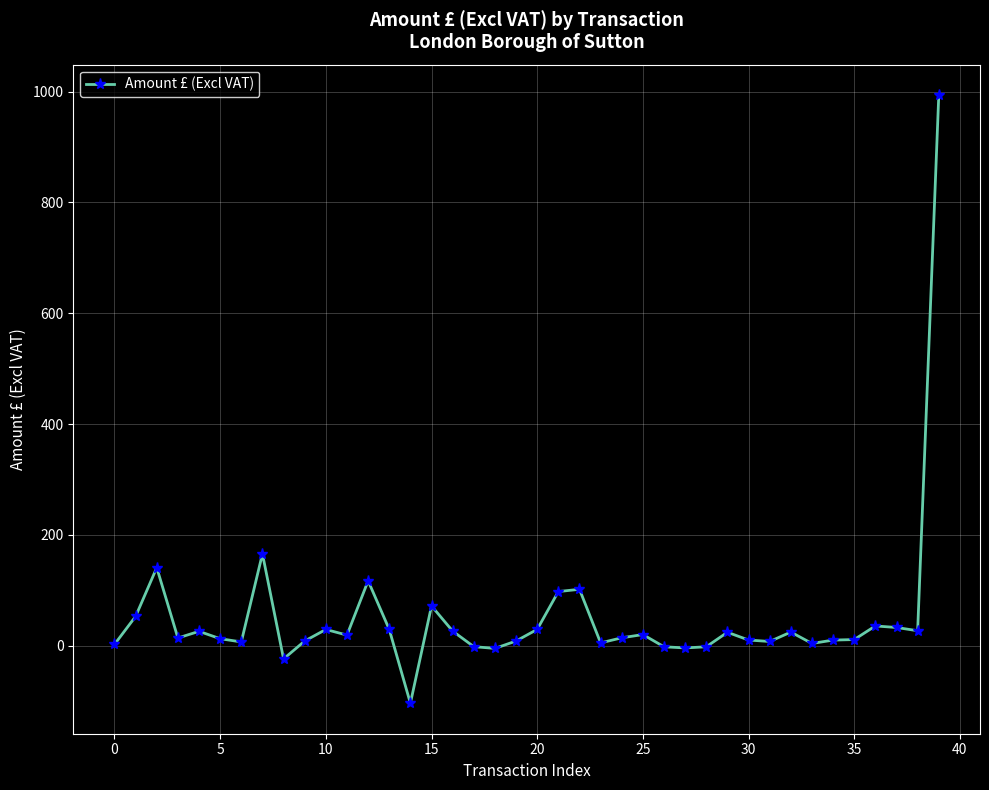

True or false: the data has more than 1 interior local peaks.

True